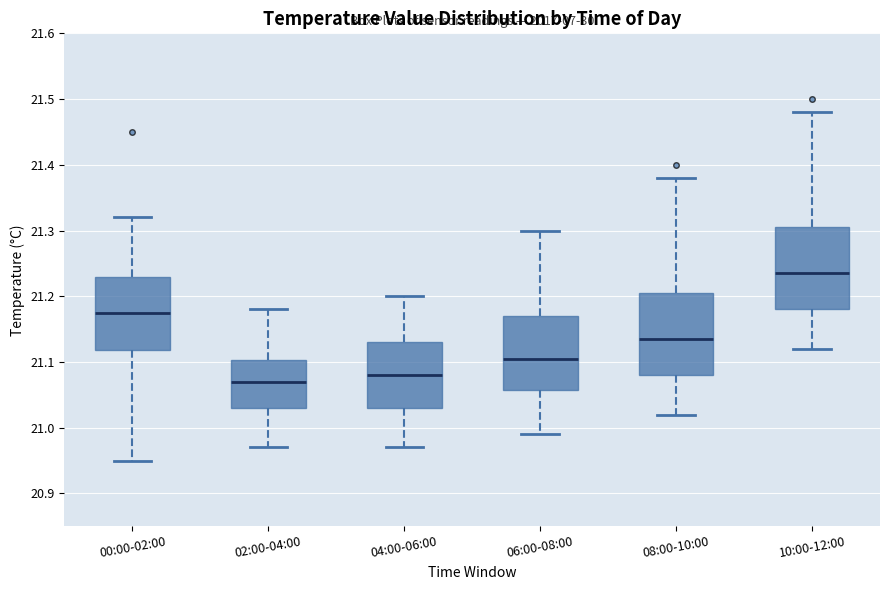

Reading left to right, transcribe this box plot: for each box, give where its median line is, the range the box spans, and where its two whiskers end, as read against the y-axis. The values are not printed on the chart, so give them approximately, as read against the axis.

00:00-02:00: median 21.18, box 21.12 to 21.23, whiskers 20.95 to 21.32
02:00-04:00: median 21.07, box 21.03 to 21.10, whiskers 20.97 to 21.18
04:00-06:00: median 21.08, box 21.03 to 21.13, whiskers 20.97 to 21.20
06:00-08:00: median 21.11, box 21.06 to 21.17, whiskers 20.99 to 21.30
08:00-10:00: median 21.14, box 21.08 to 21.21, whiskers 21.02 to 21.38
10:00-12:00: median 21.24, box 21.18 to 21.31, whiskers 21.12 to 21.48